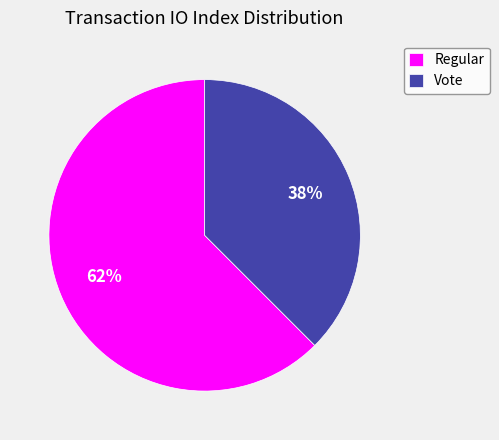

What percentage is the Vote slice, to the nearest percent?

38%